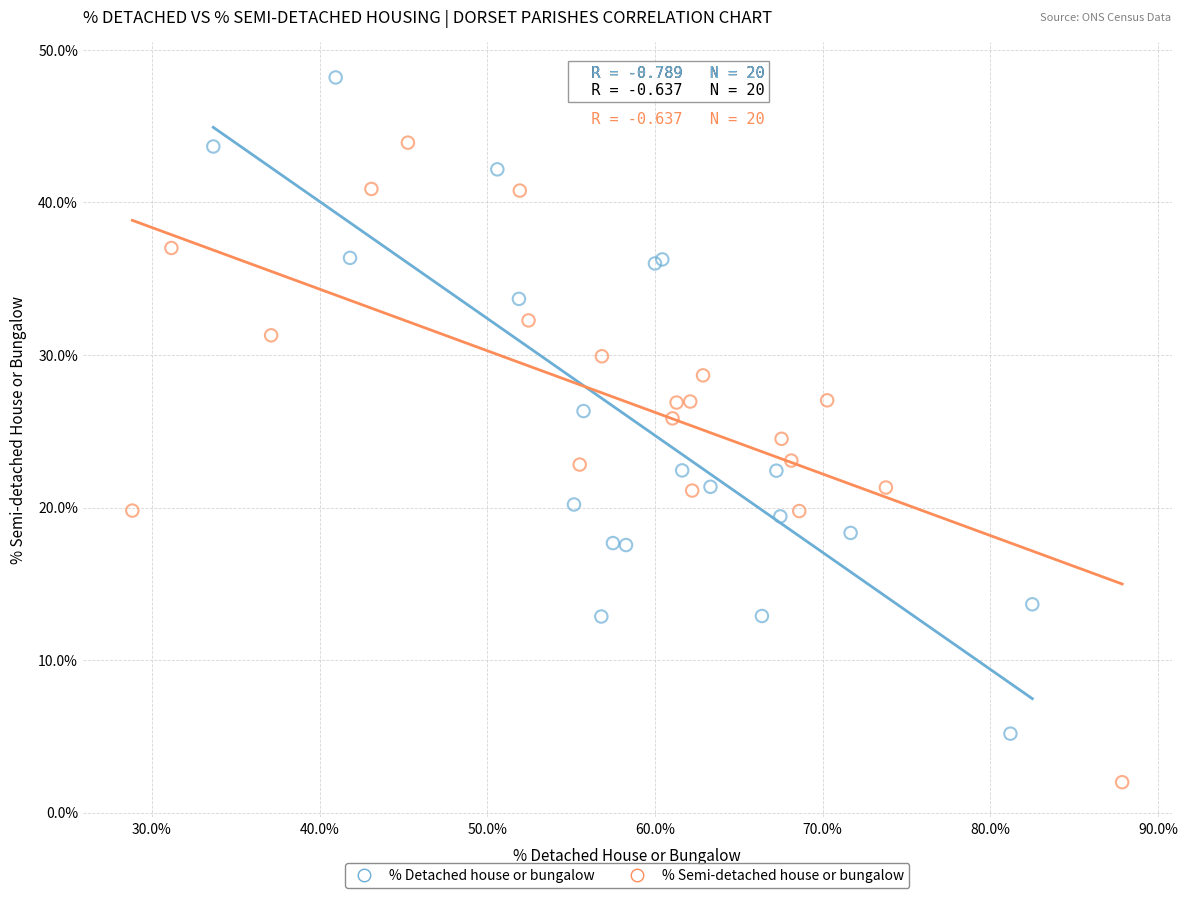

Which series contains the highest Y value?

% Detached house or bungalow